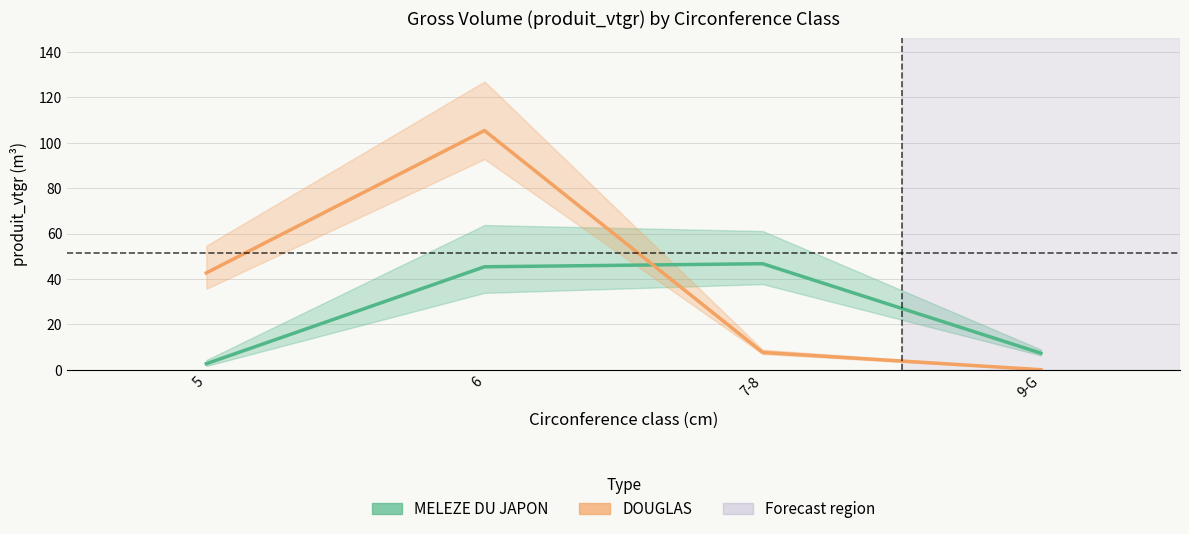

True or false: DOUGLAS has a value of 10.2 at 5.

False